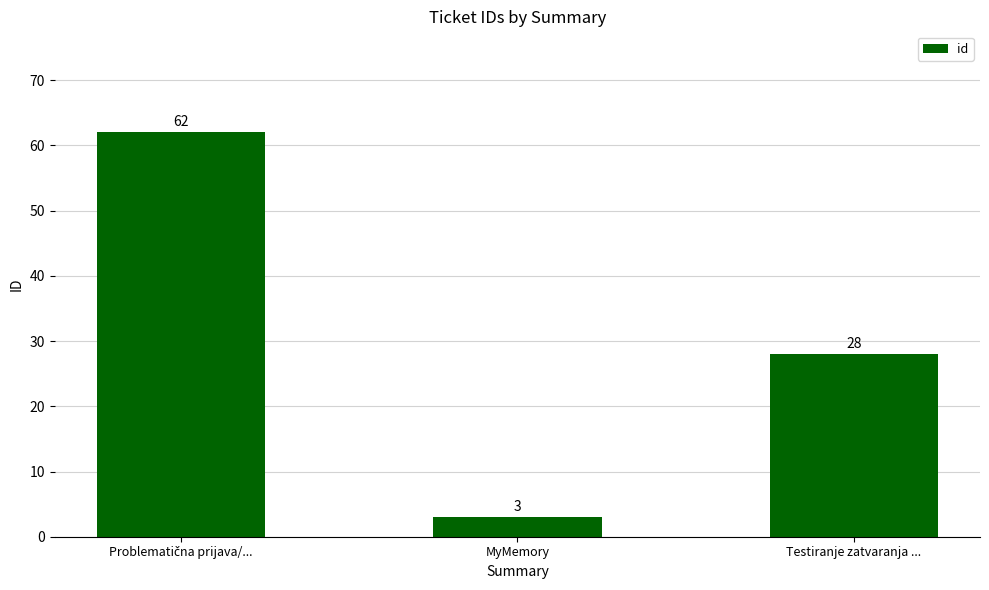

What is the smallest value displayed?

3